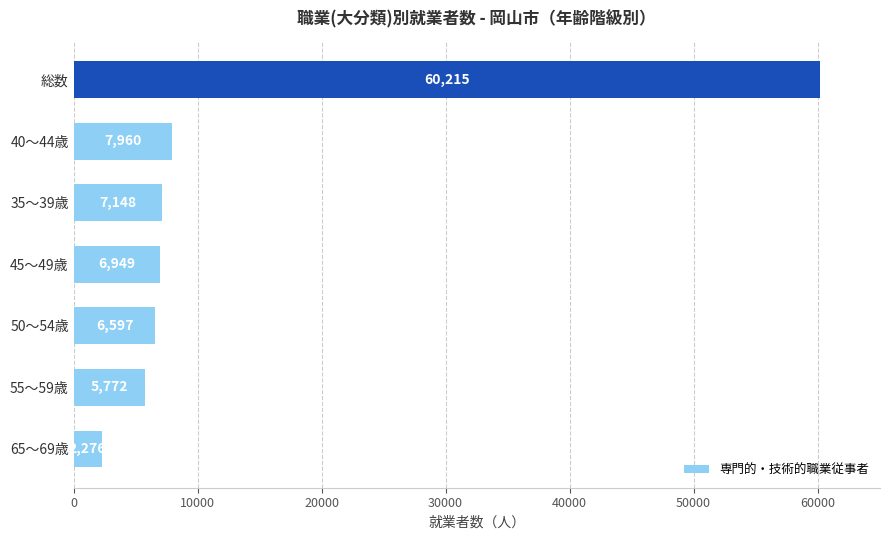

List the labels in order of value, smallest first.

65～69歳, 55～59歳, 50～54歳, 45～49歳, 35～39歳, 40～44歳, 総数